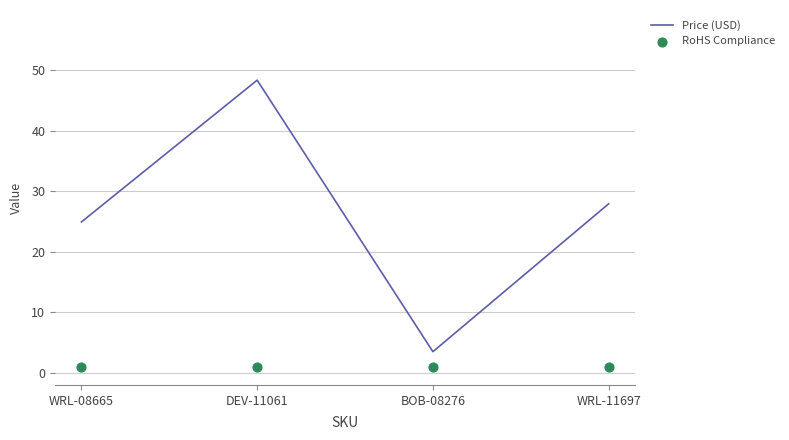

Which series reaches the maximum Y coordinate?

Price (USD)